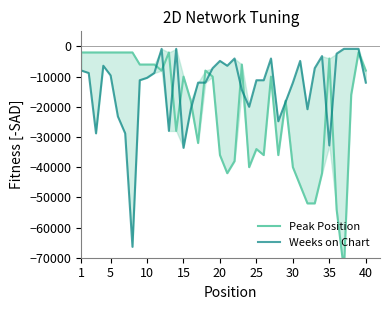

What is the greatest value displayed?

-800